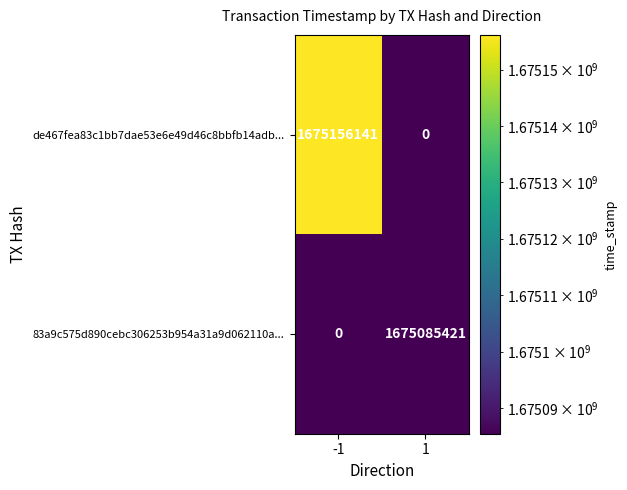

What is the spread (max minus min) of values at -1?

1675156141